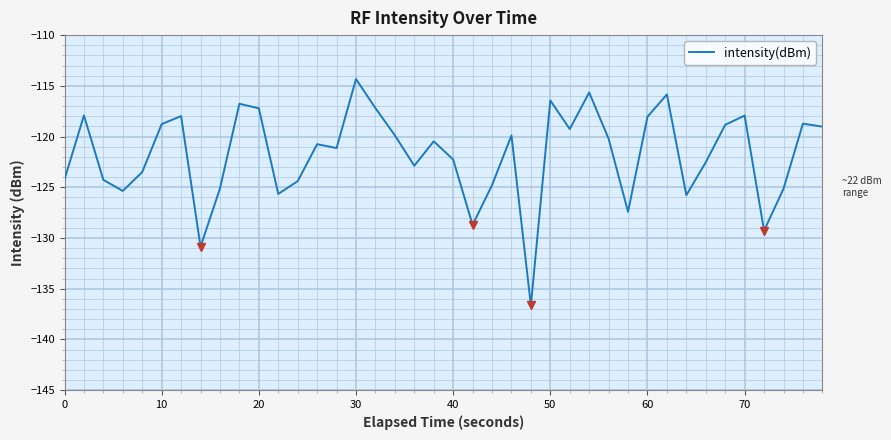

What is the minimum value shown in the chart?

-136.6